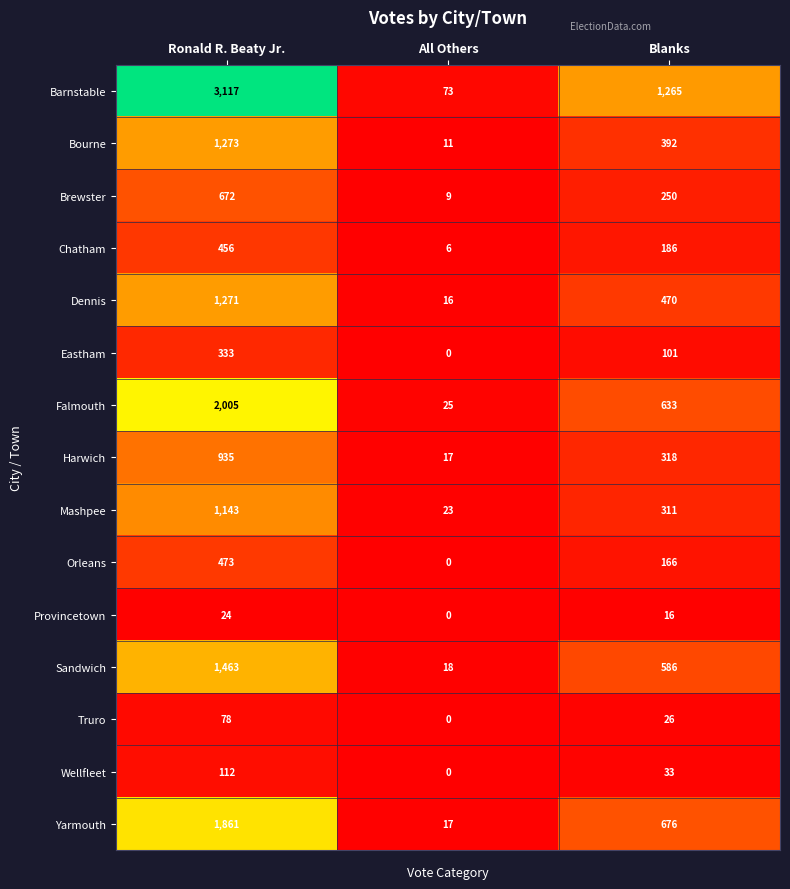

List the series in order of their peak value, lowest first.

Provincetown, Truro, Wellfleet, Eastham, Chatham, Orleans, Brewster, Harwich, Mashpee, Dennis, Bourne, Sandwich, Yarmouth, Falmouth, Barnstable